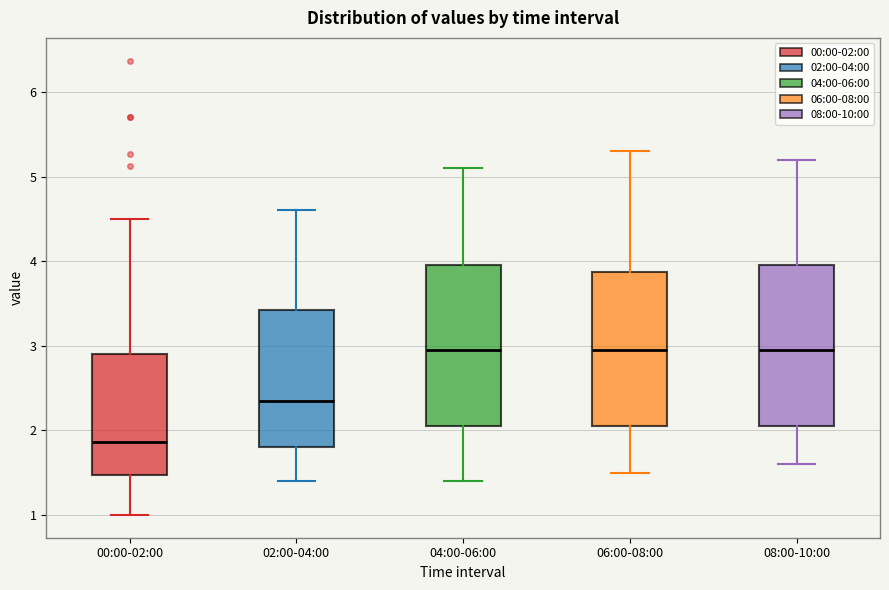

Which box has the lowest median line?

00:00-02:00